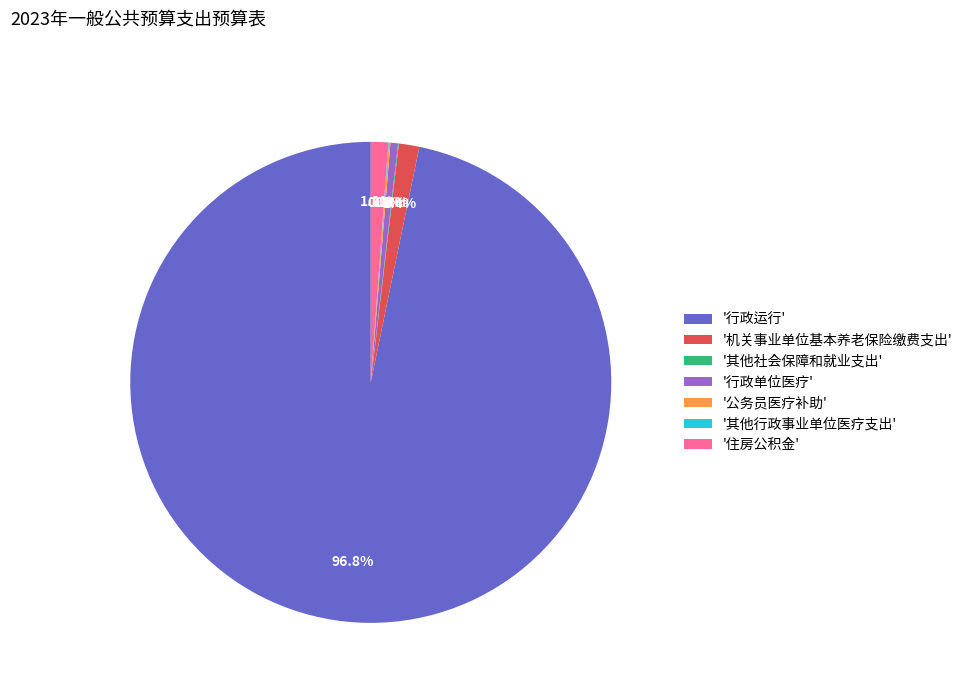

What portion of the pie excludes '行政单位医疗'?

99.5%